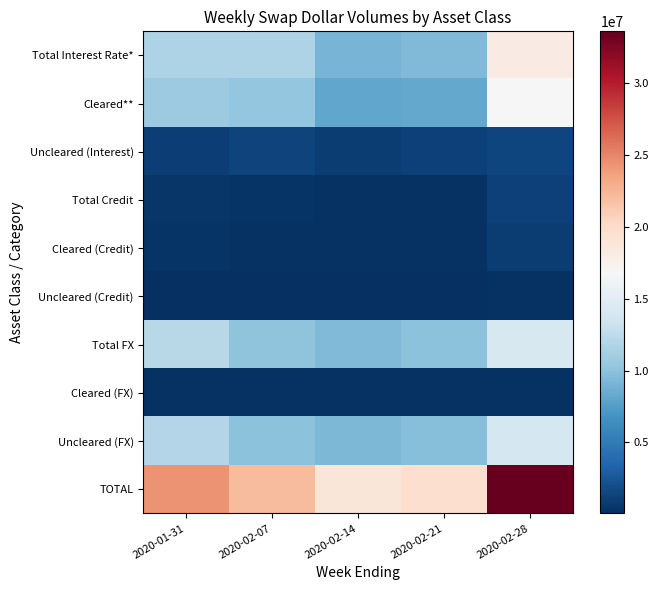

At which category is the sum across all series the highest?

2020-02-28